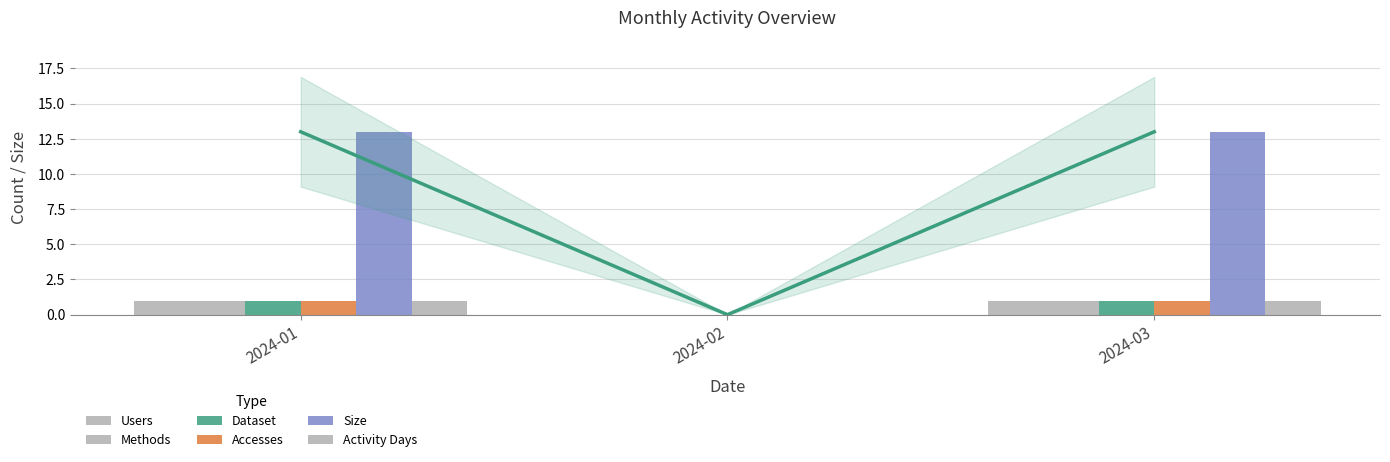

At which category does the chart reach its peak across all series?

2024-01